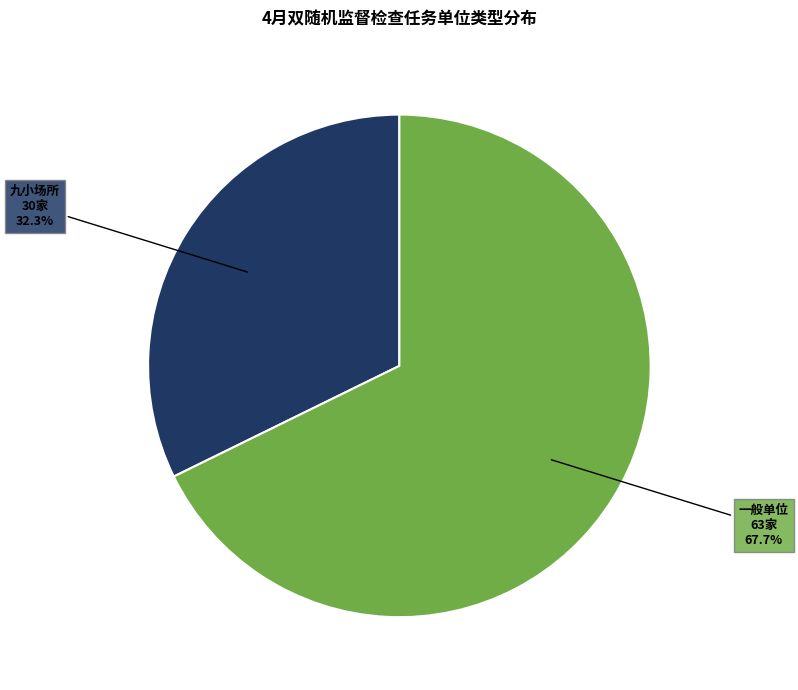

What is the smallest slice in the pie chart?

九小场所